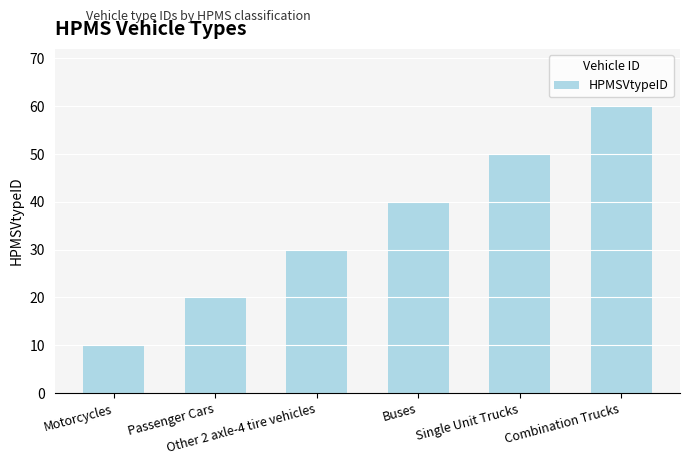

The chart shows a value of 2 at Motorcycles. True or false?

False